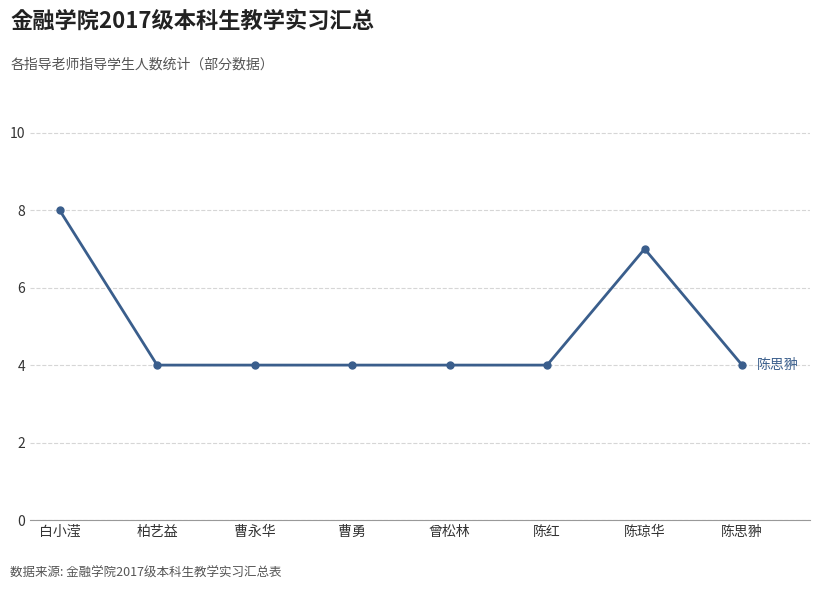

The chart shows a value of 4 at 陈红. True or false?

True